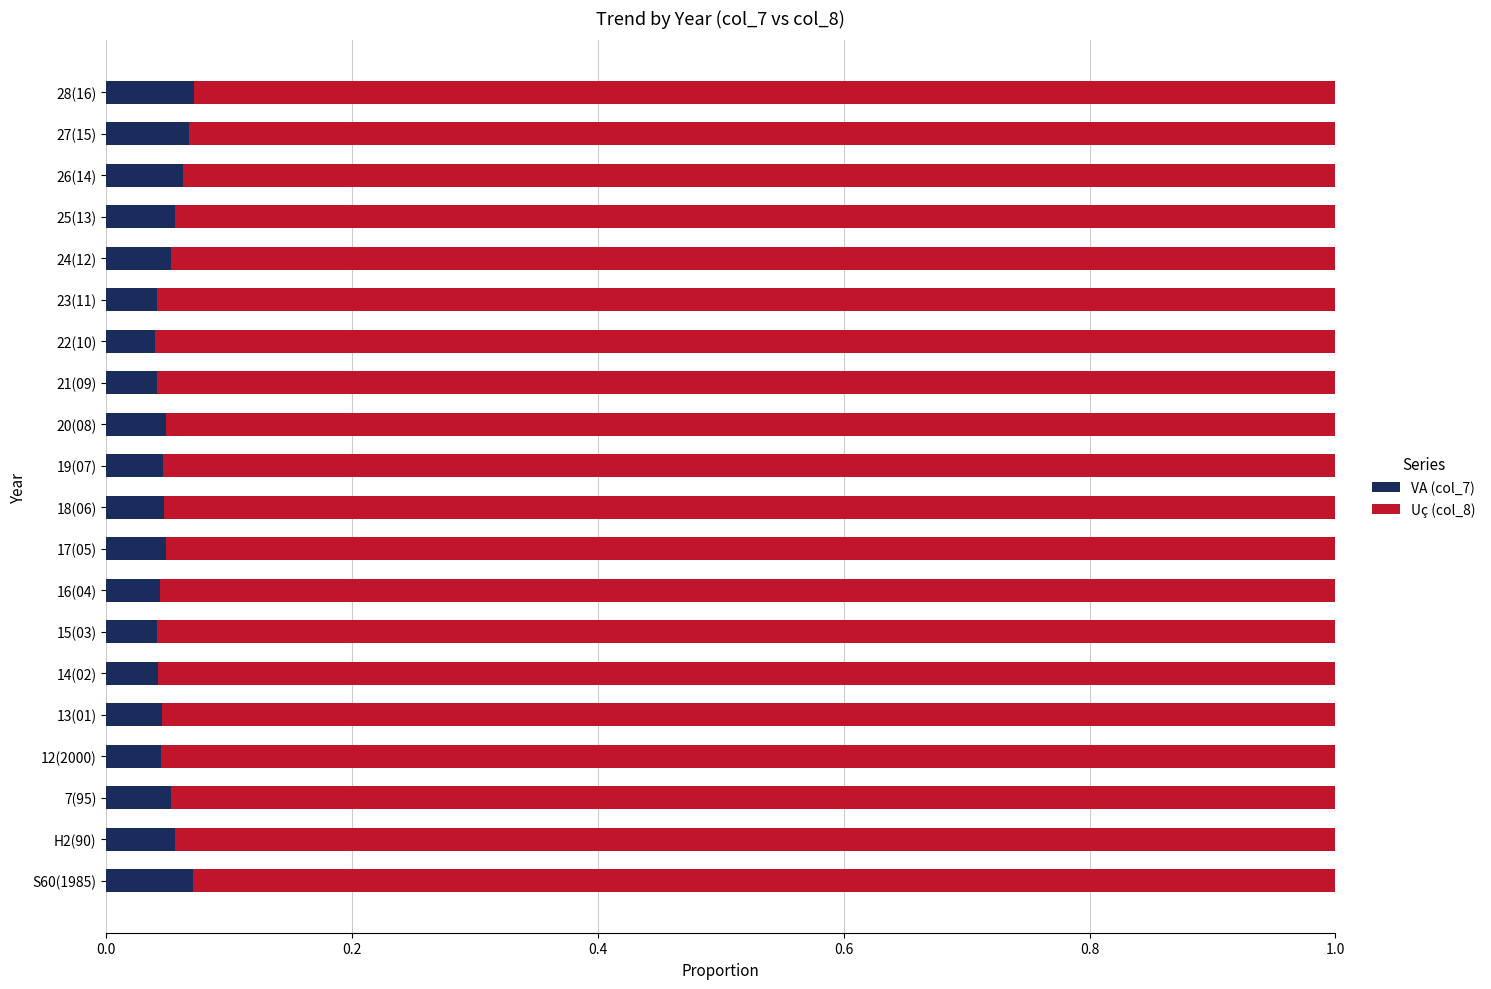

True or false: VA (col_7) has a value of 0.1 at 12(2000).

False